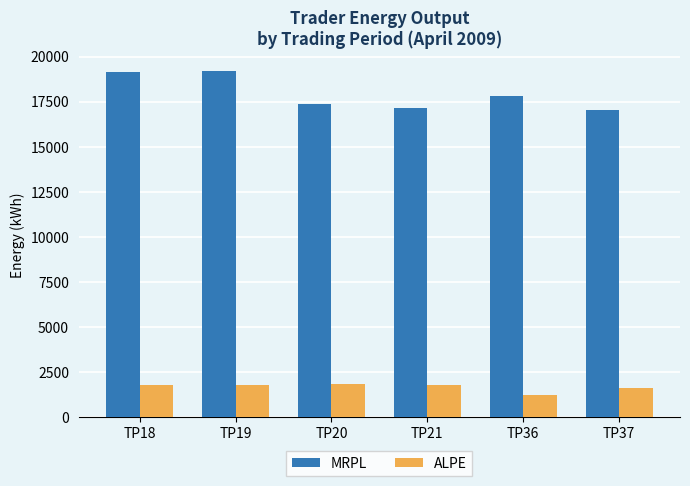

What value does the ALPE series have at TP21?

1795